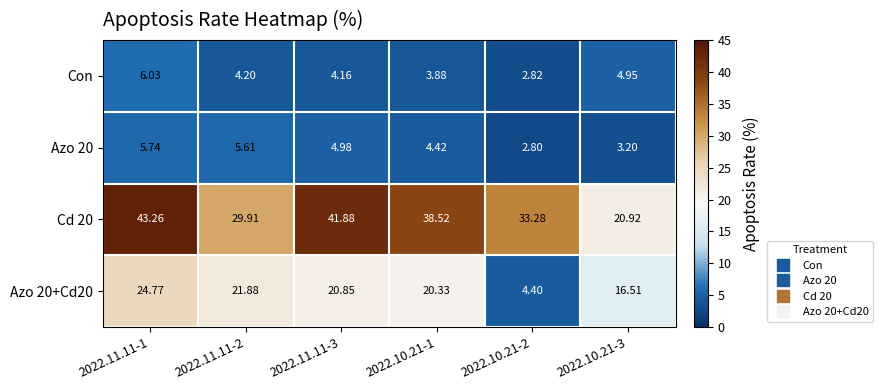

What is the difference between the highest and lowest values at 2022.11.11-3?

37.7